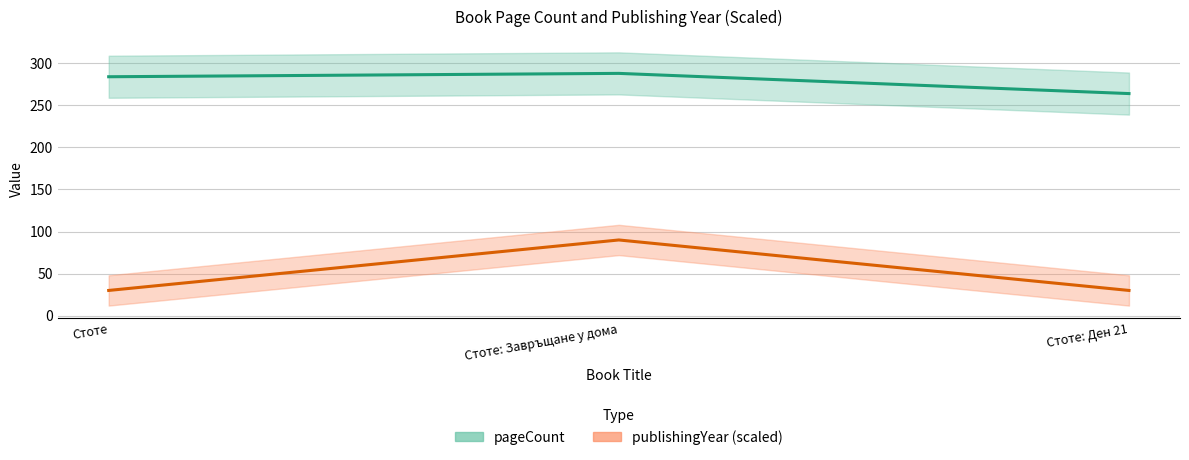

Reading right to left, list all the values displayed in this chart.

pageCount: 264	288	284
publishingYear: 30	90	30